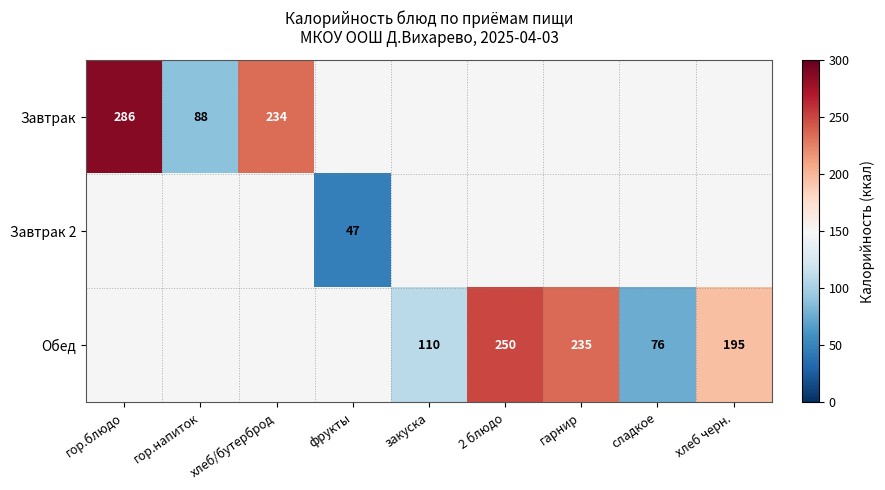

What is the maximum value shown in the chart?

286.0